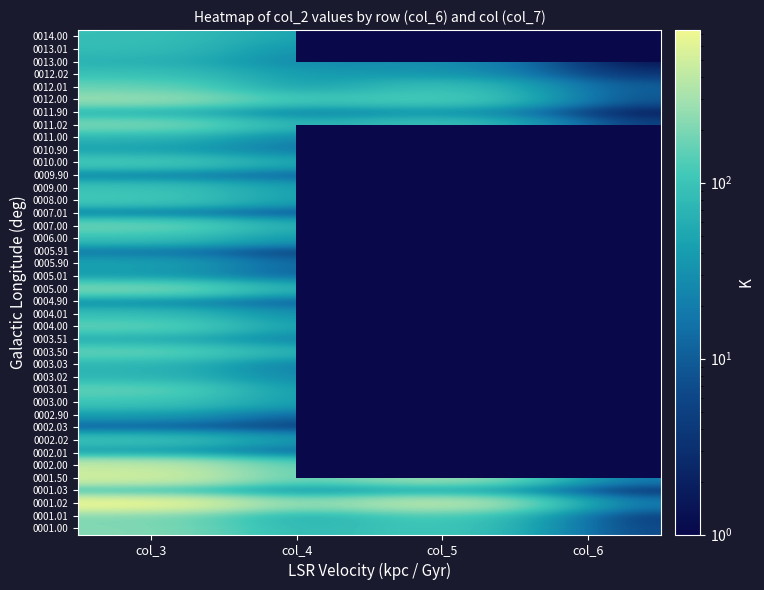

The 0003.03 series shows 14.0 at col_4. True or false?

True